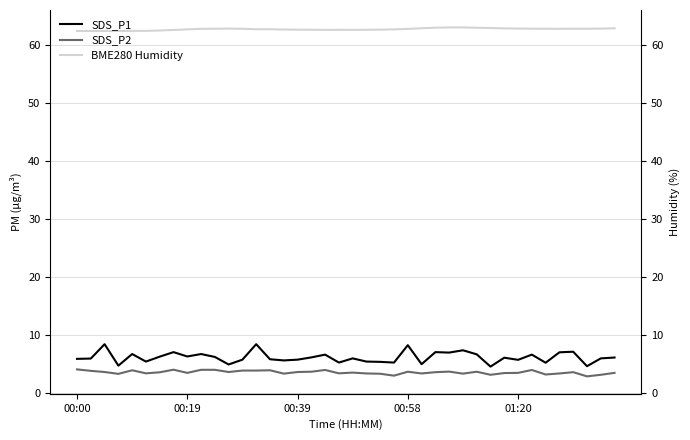

How many categories are shown in the chart?

40